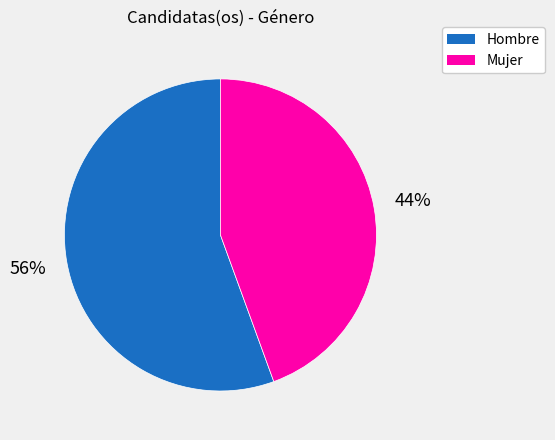

True or false: Hombre accounts for 56% of the total.

True